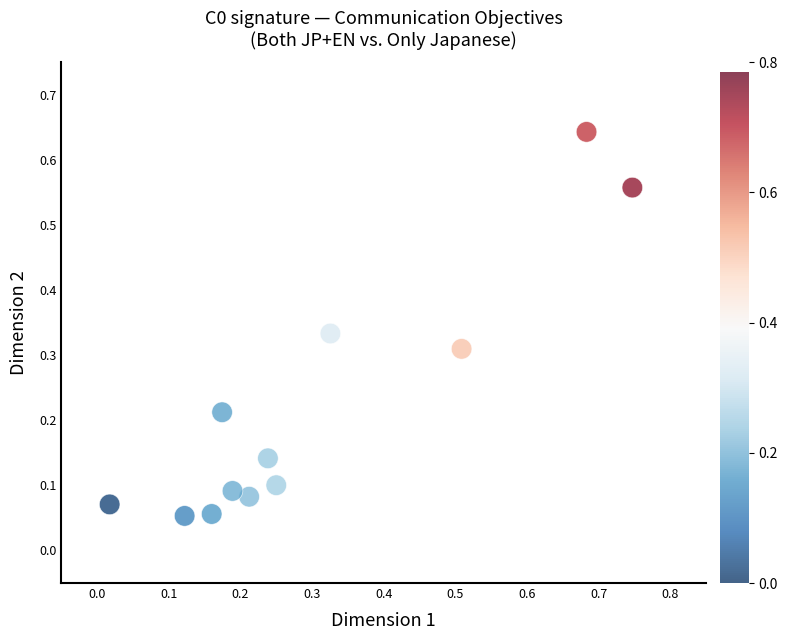

What is the range of X values (max minus min)?

0.7